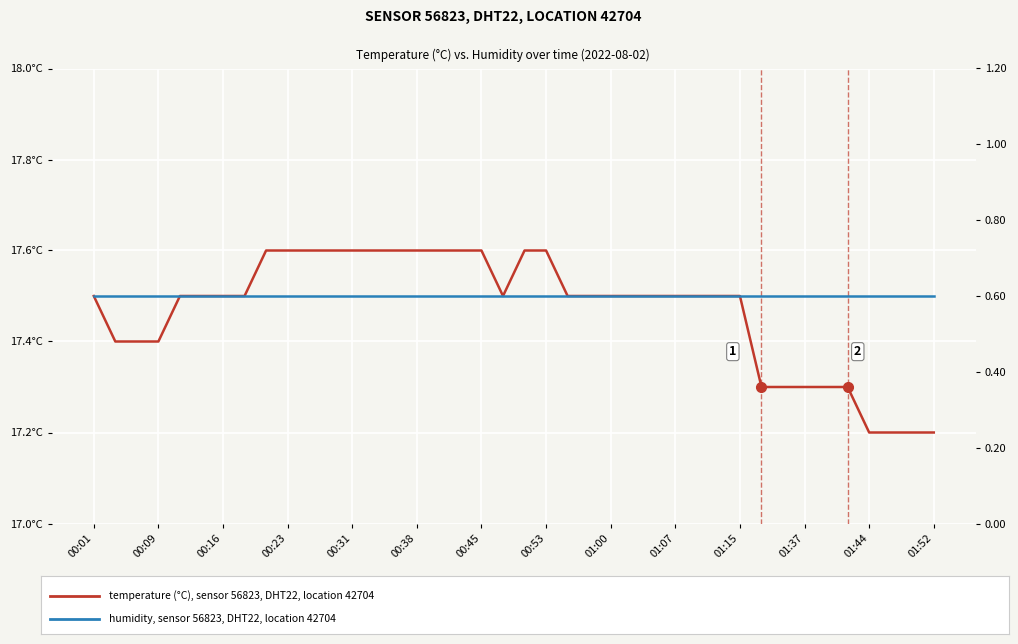

True or false: humidity, sensor 56823, DHT22, location 42704 and temperature (°C), sensor 56823, DHT22, location 42704 cross at least once.

False